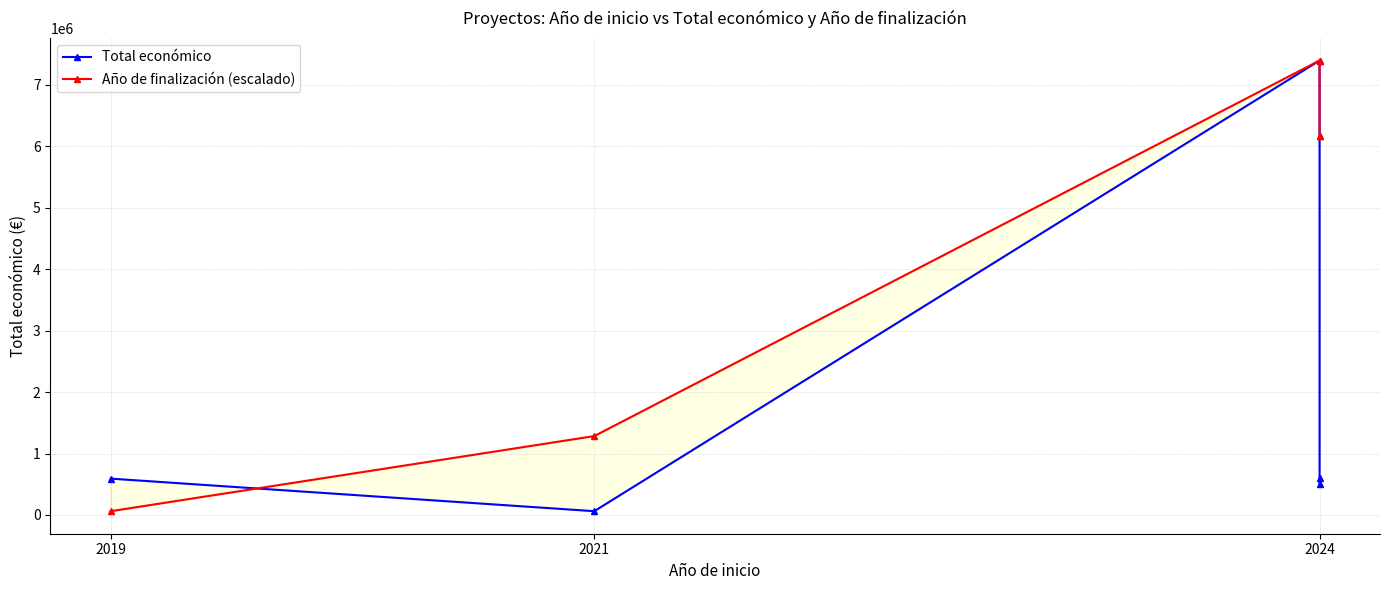

After their last crossing, which series has the higher values: Total económico or Año de finalización (escalado)?

Año de finalización (escalado)